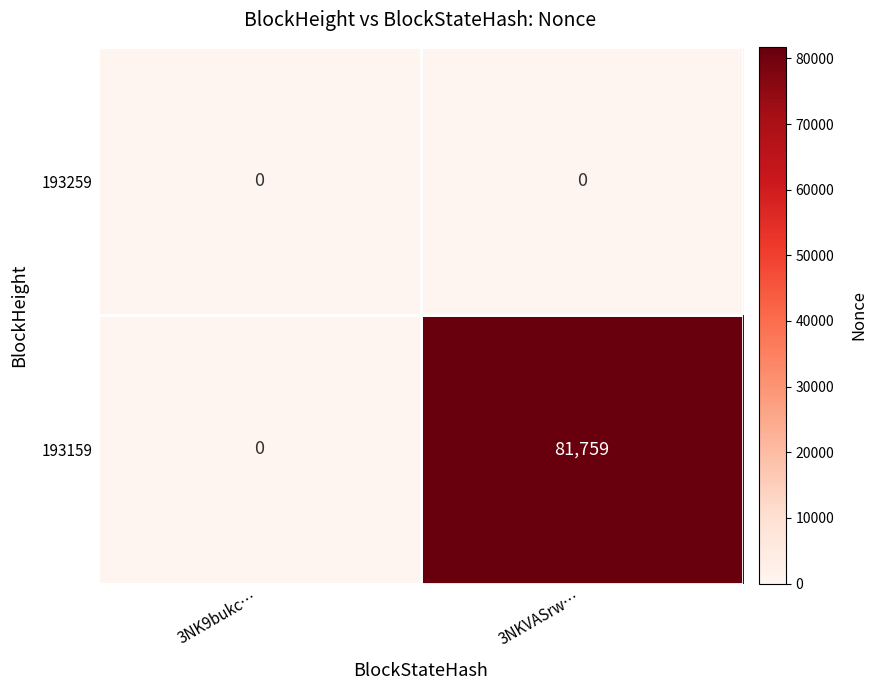

True or false: 193159 has a value of 19874 at 3NKVASrw….

False